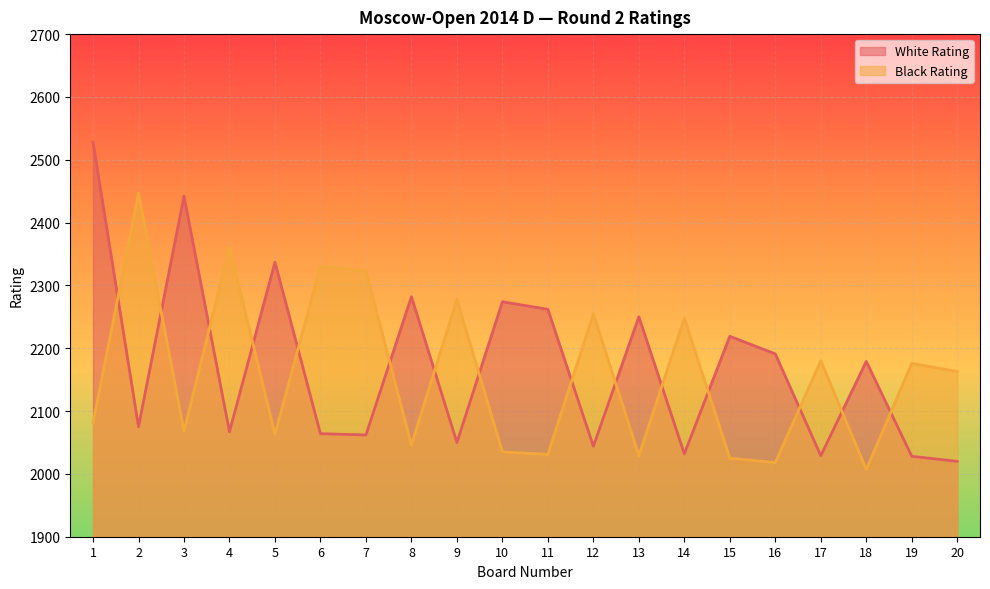

The value of White Rating at 19 is 2028. True or false?

True